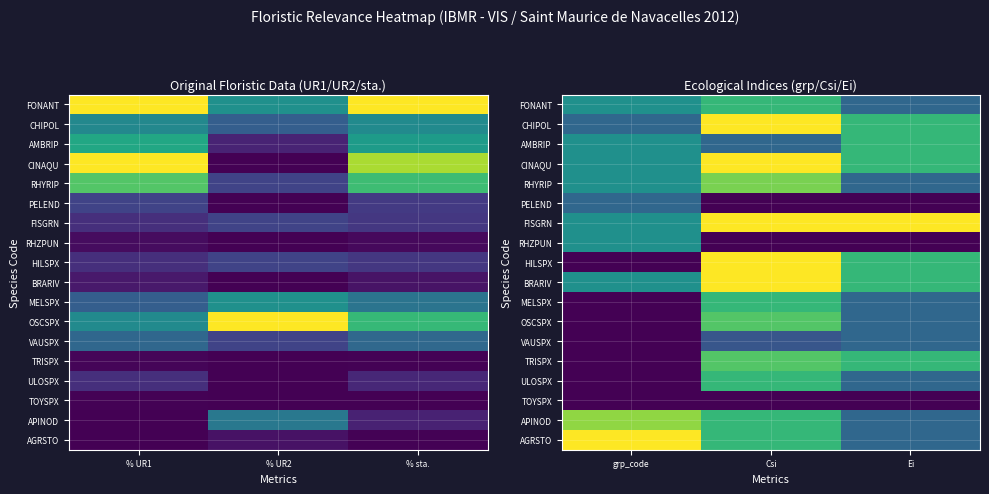

Which has a higher value, % UR1 or % sta.?

% UR1